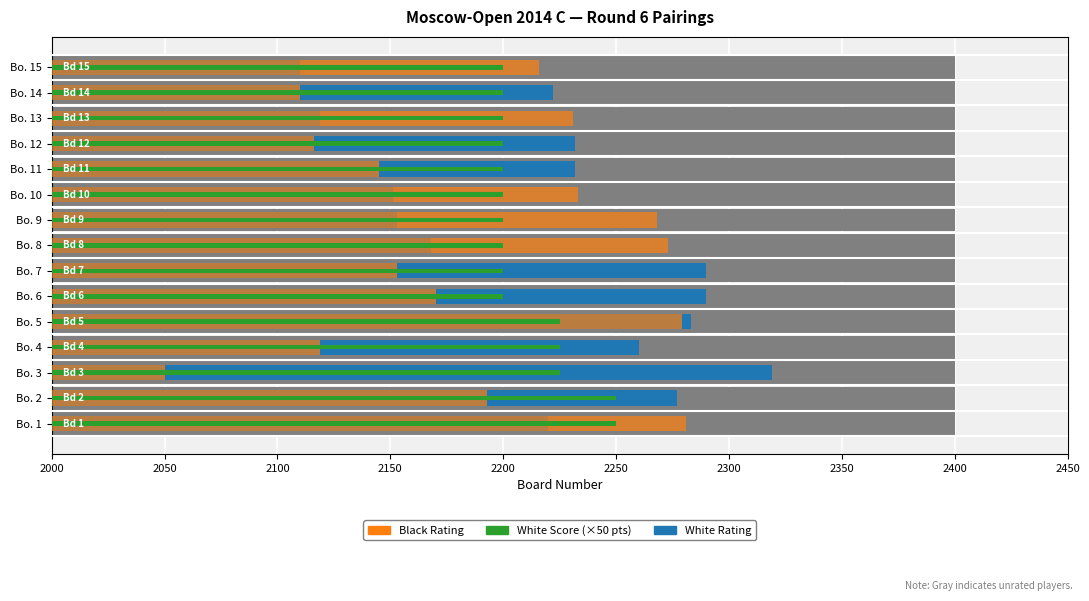

What are all the series names shown in the legend?

White Rating, Black Rating, White Score (×50)